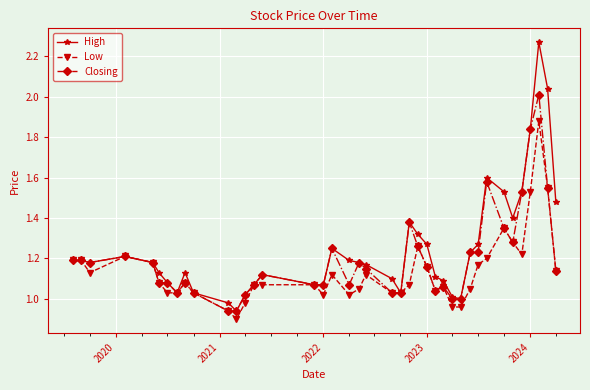

True or false: Closing has more than 0 interior local peaks.

True